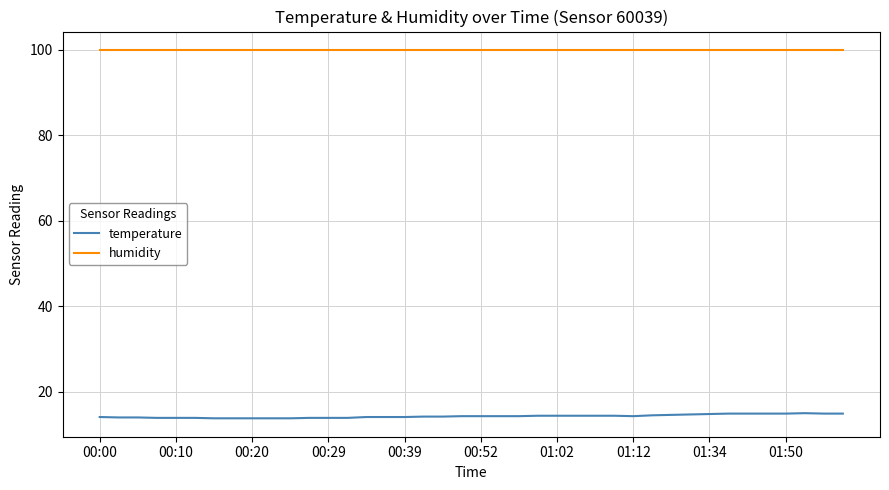

List the series in order of their peak value, lowest first.

temperature, humidity